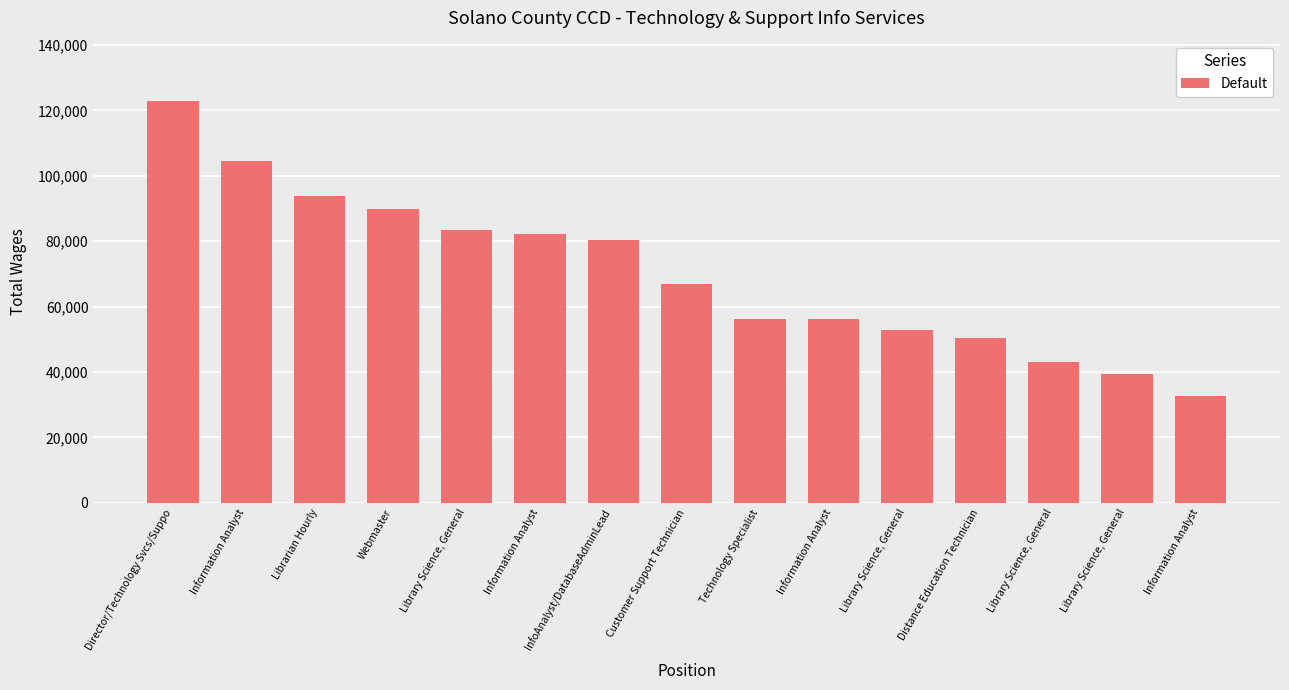

Where is the data nearest to the value 77856?

InfoAnalyst/DatabaseAdminLead